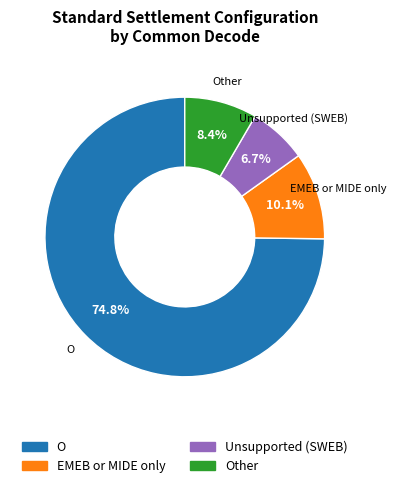

Does any single category account for the majority?

Yes